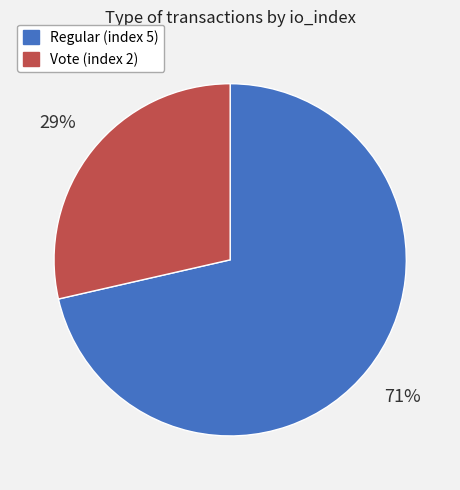

Count the number of slices in the pie.

2